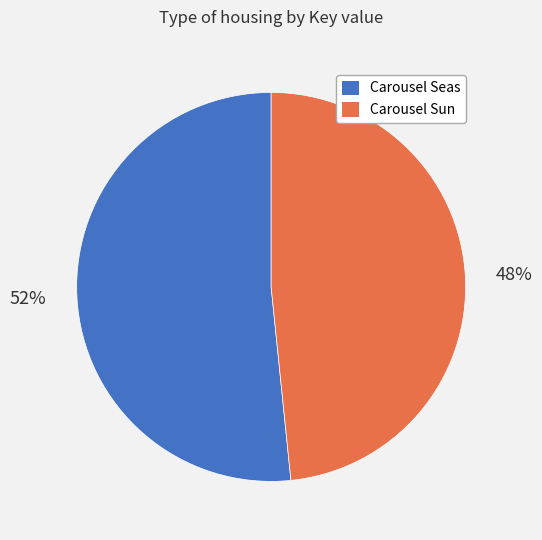

How many segments does this pie chart have?

2